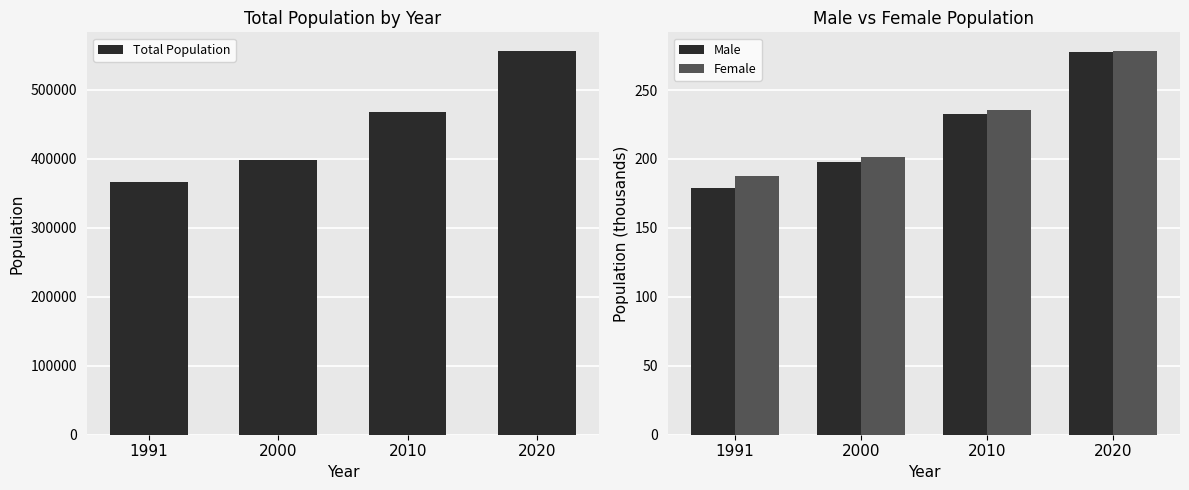

Where does the Total Population series first go above 468438?

2020